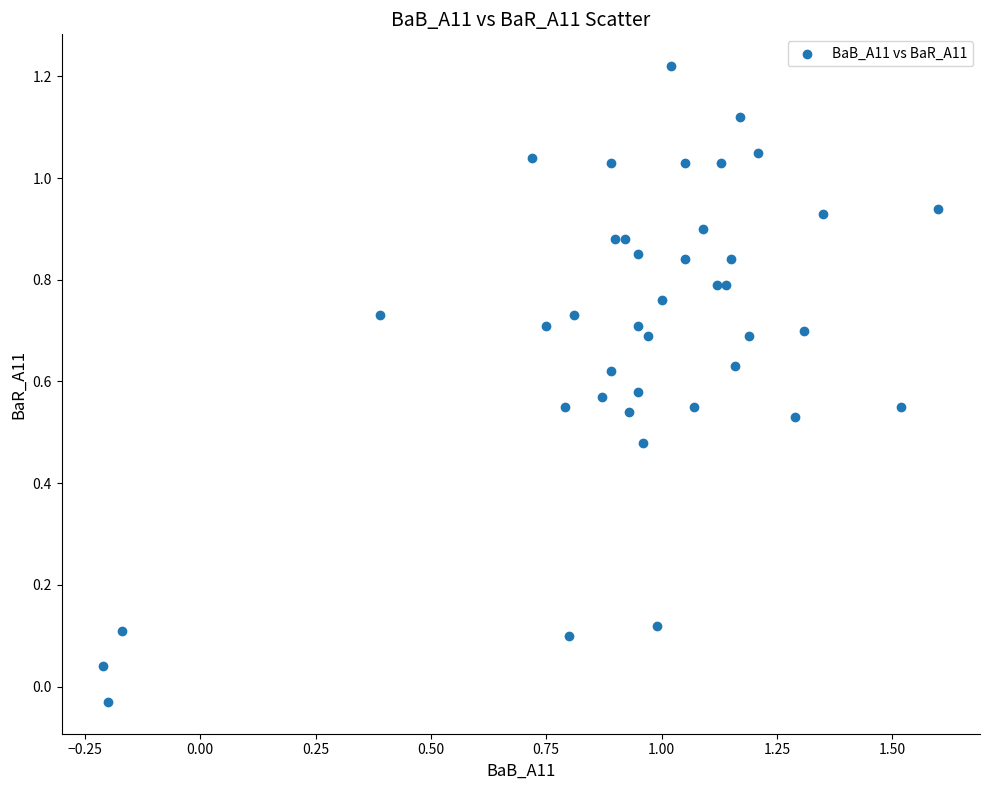

What is the range of X values (max minus min)?

1.8